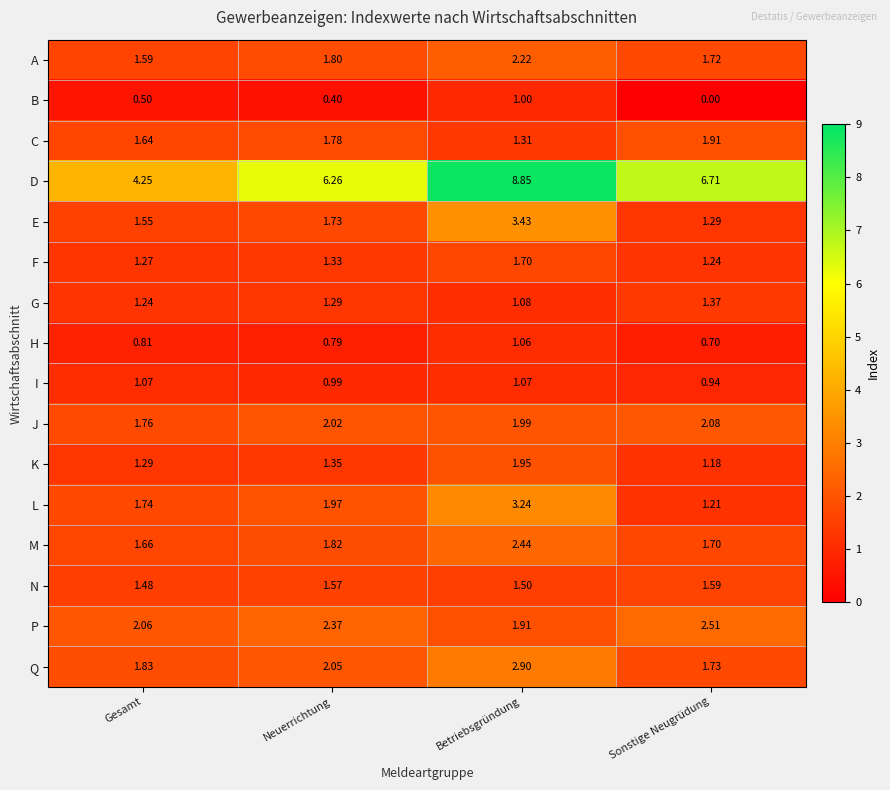

At which category is the sum across all series the highest?

Betriebsgründung